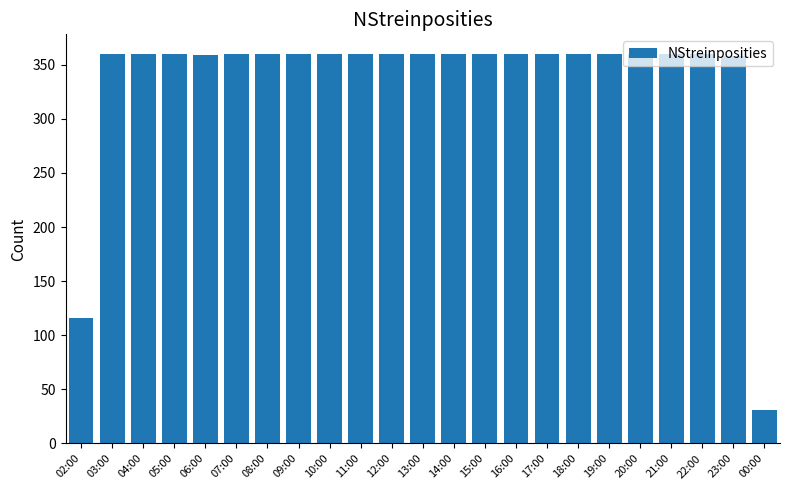

What is the change in value from 02:00 to 08:00?

+244